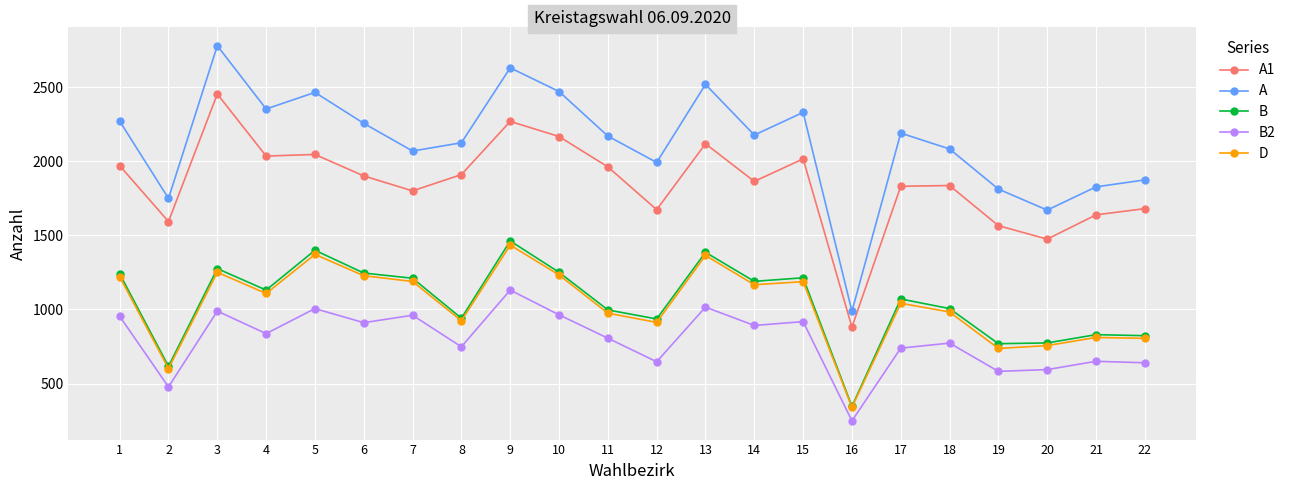

True or false: A1 and A intersect in this chart.

False